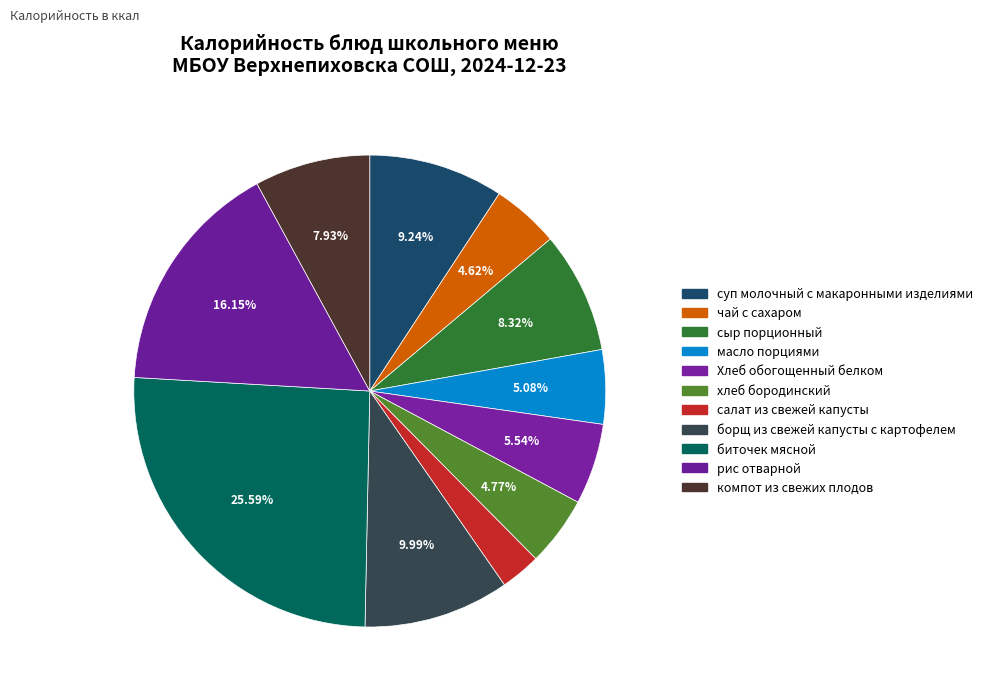

To the nearest percent, what is the average slice percentage?

9%